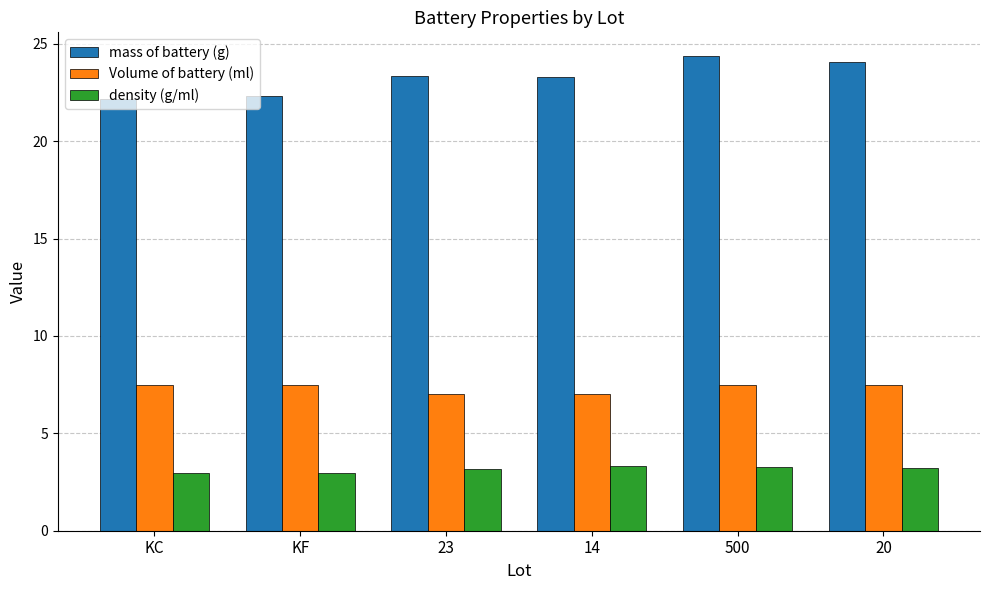

What is the average value of the mass of battery (g) series?

23.3